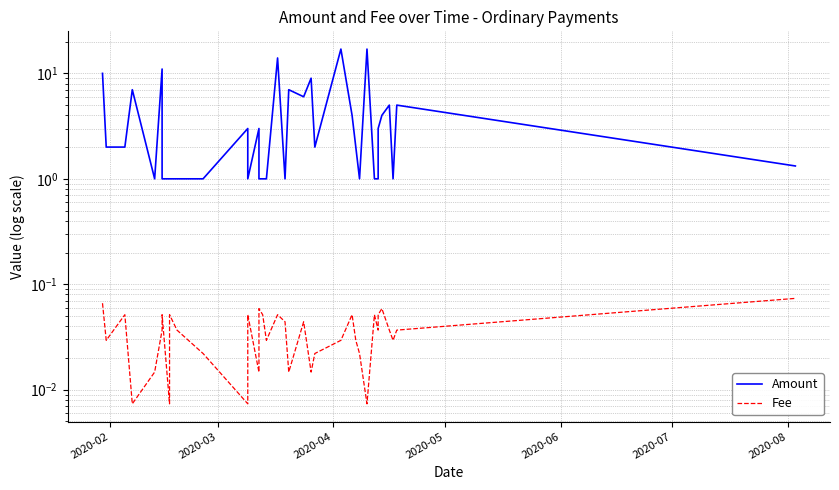

What is the difference between the maximum and minimum values in the Amount series?

16.0